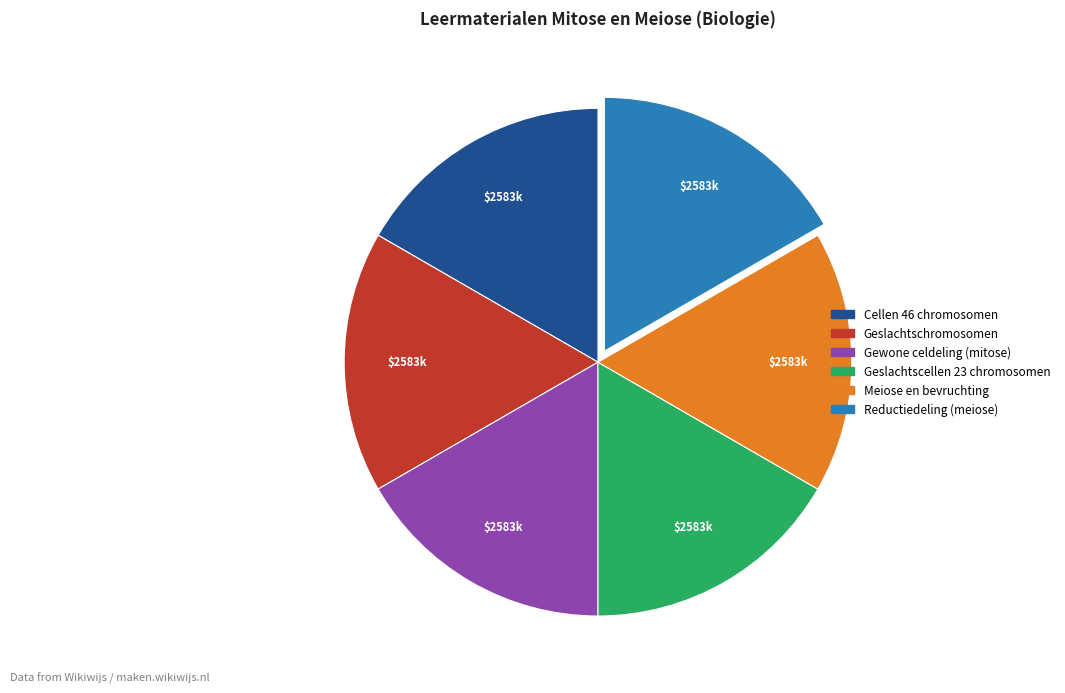

Does any single category account for the majority?

No